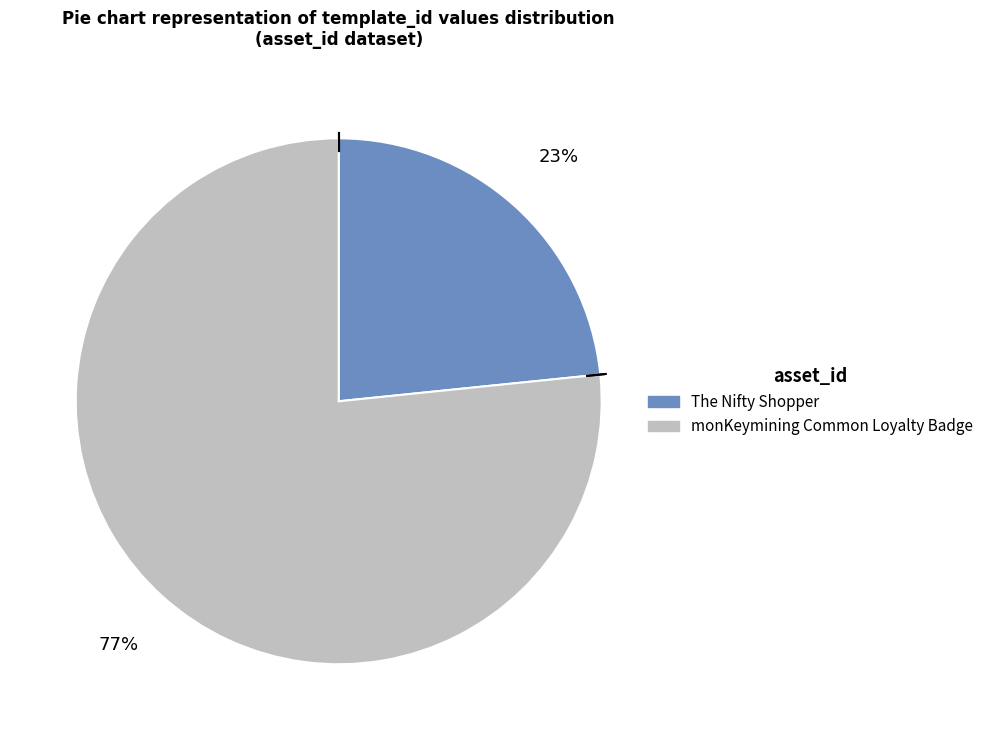

Count the number of slices in the pie.

2